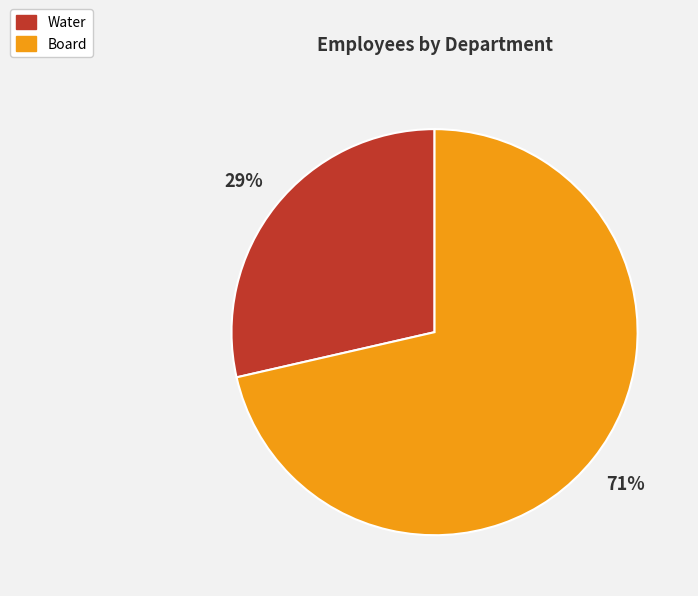

Which category has the smallest portion of the pie?

Water